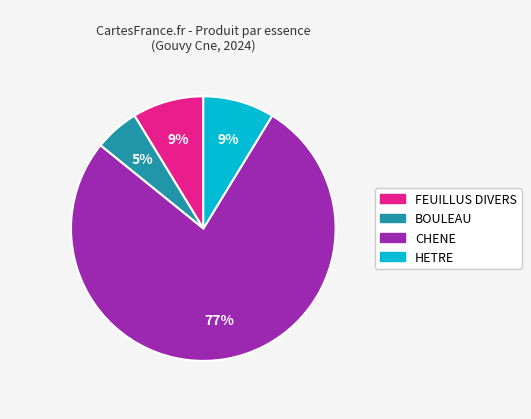

To the nearest percent, what percentage of the pie is CHENE?

77%